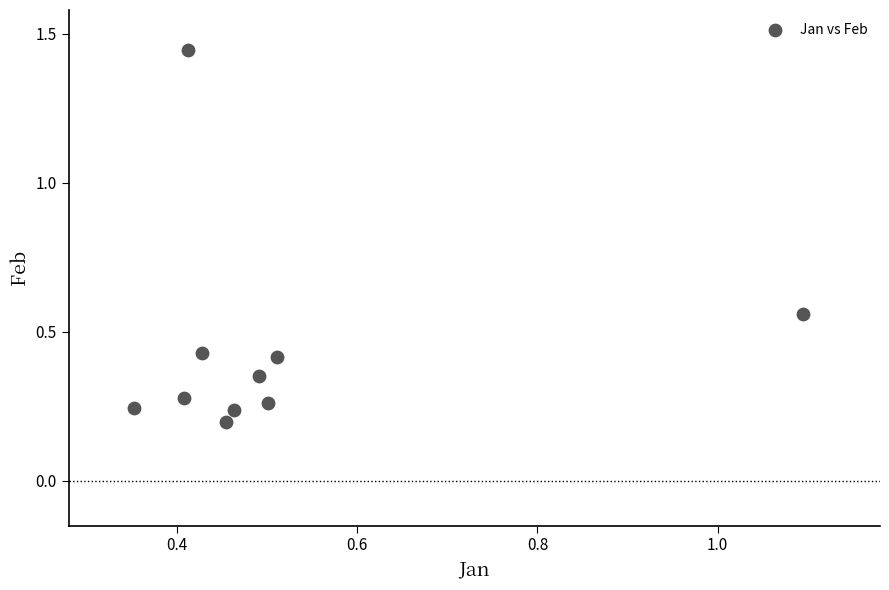

What is the range of X values (max minus min)?

0.7